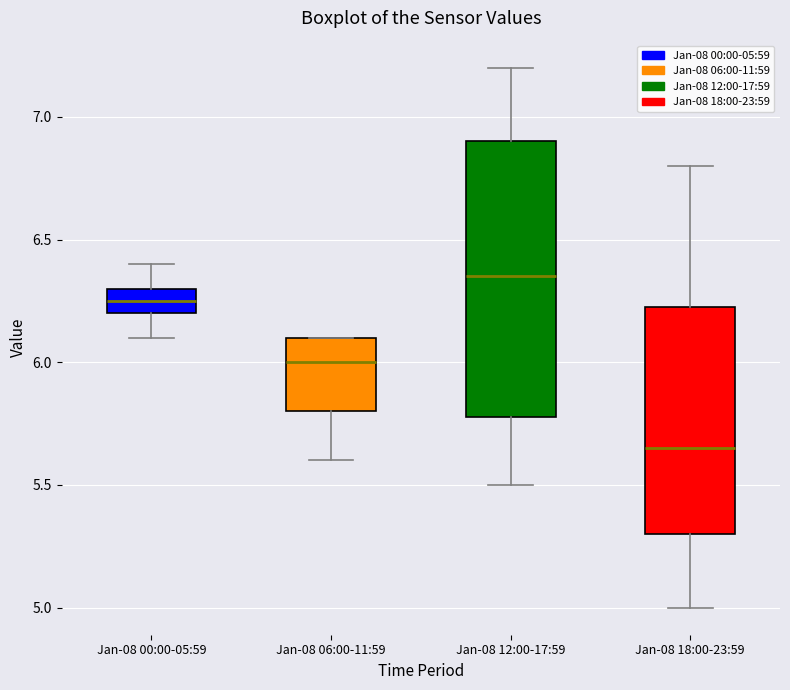

Which box's median line is the lowest?

Jan-08 18:00-23:59